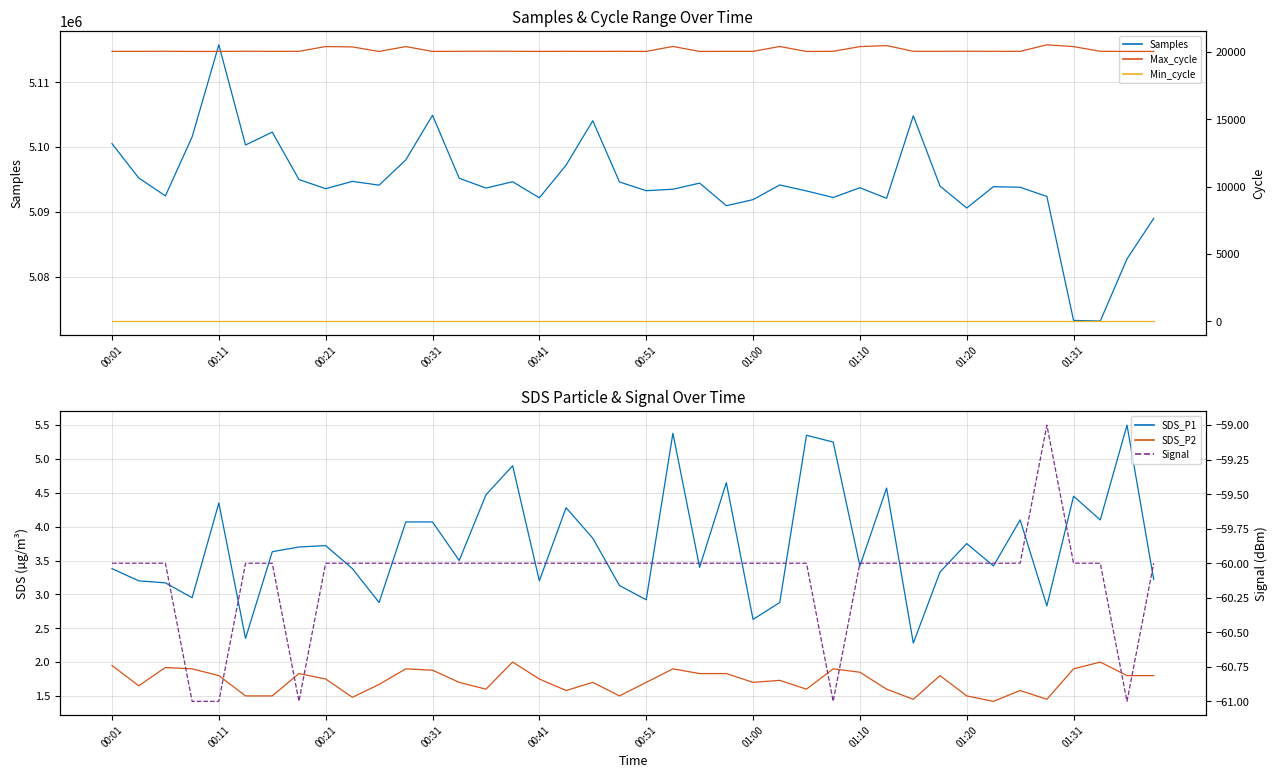

What is the minimum value shown in the chart?

-61.0